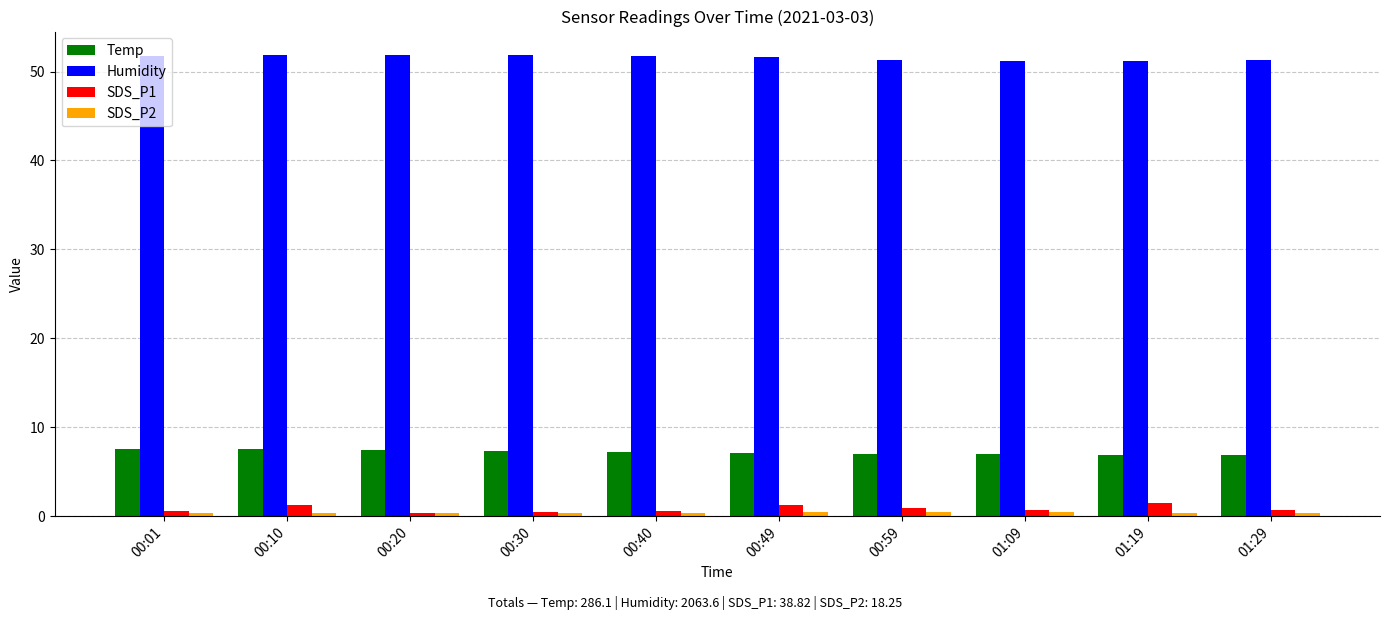

What is the maximum value shown in the chart?

51.9